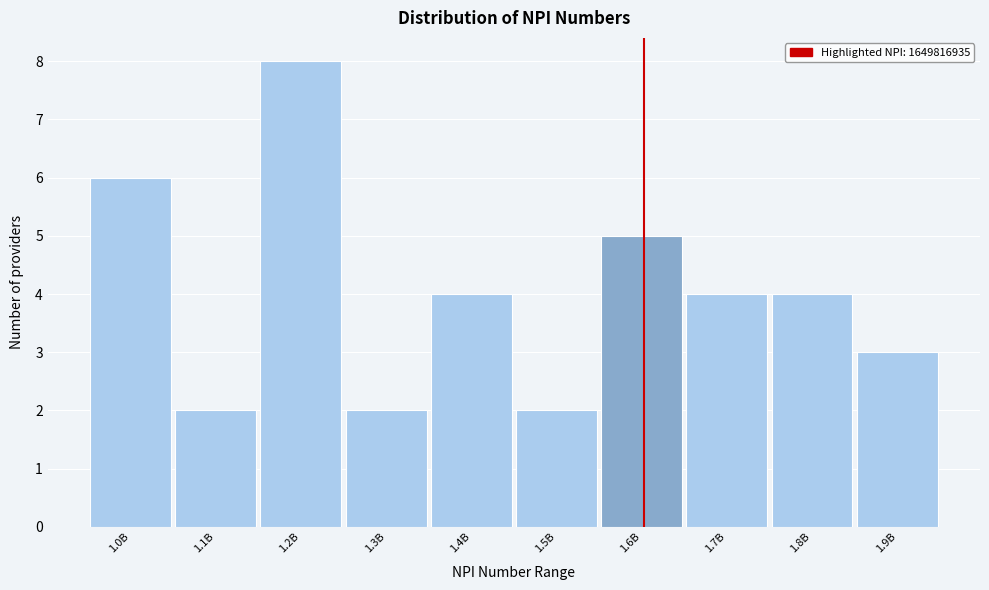

Reading left to right, transcribe all the data shown in this chart.

1.0B=6	1.1B=2	1.2B=8	1.3B=2	1.4B=4	1.5B=2	1.6B=5	1.7B=4	1.8B=4	1.9B=3